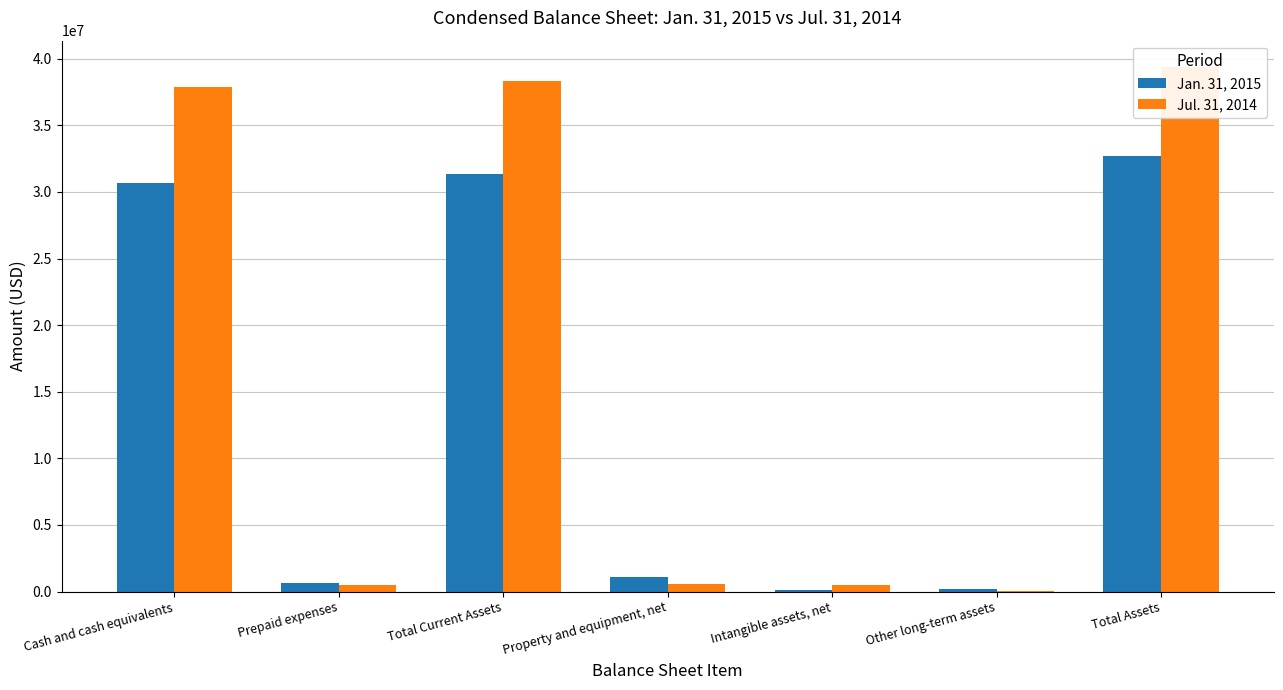

What position from the left is Total Assets?

7